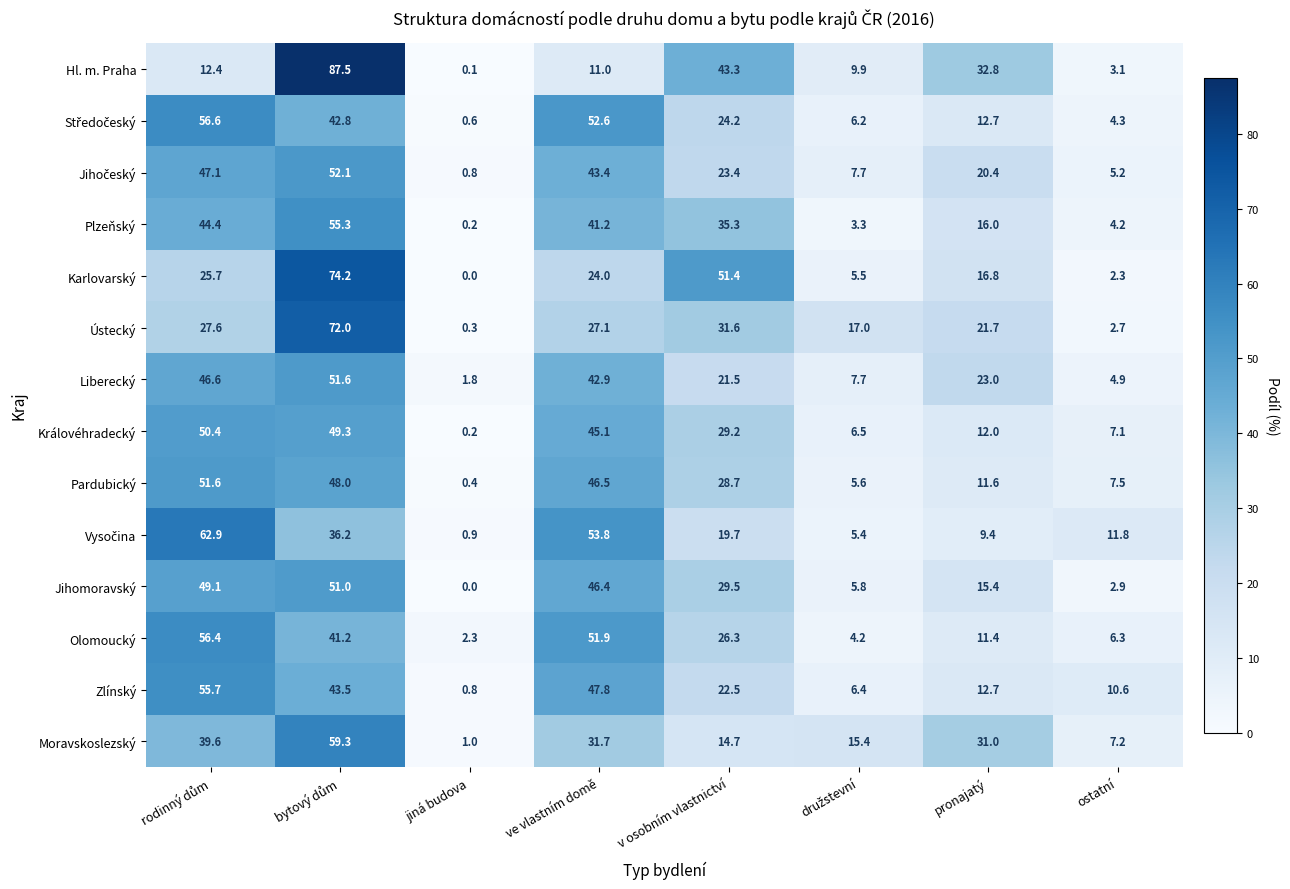

At how many categories does at least one series exceed 12?

6